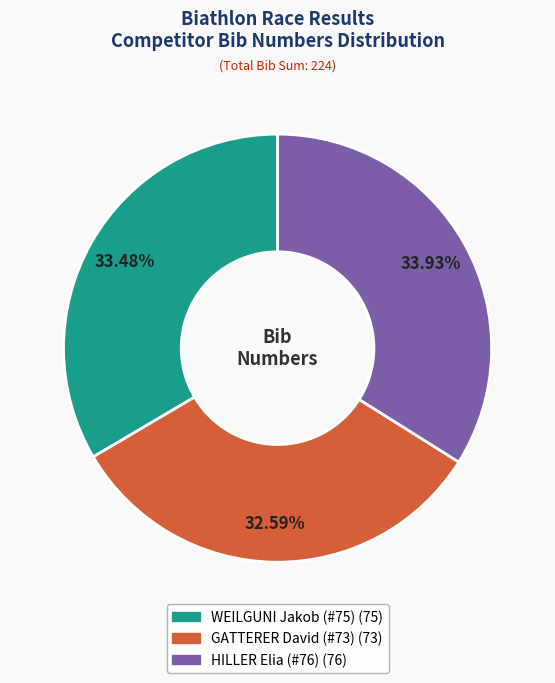

Does WEILGUNI Jakob (#75) represent more than half of the total?

No